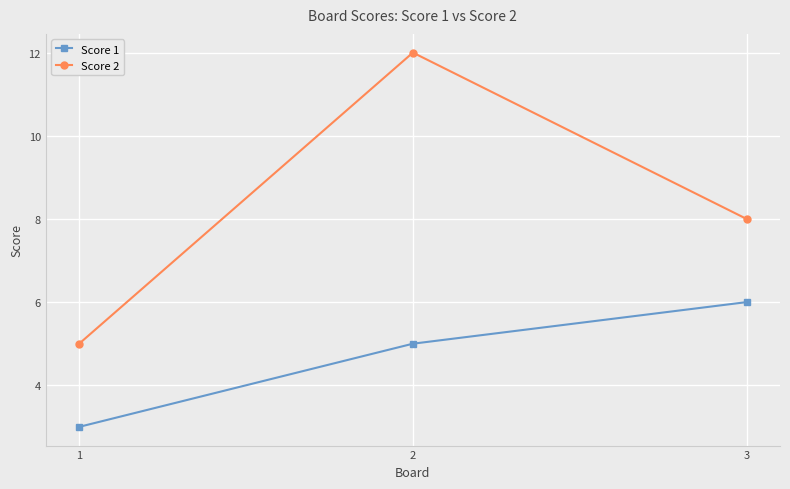

Rank the categories by Score 2 value from highest to lowest.

2, 3, 1